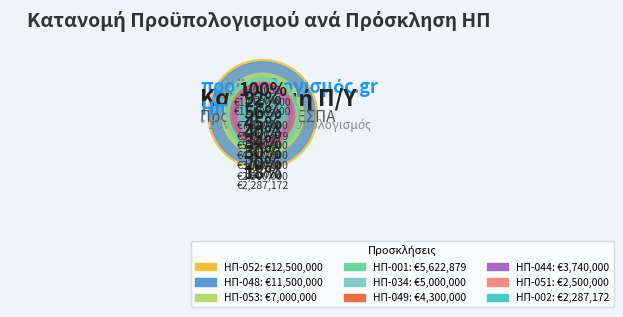

How many segments does this pie chart have?

9